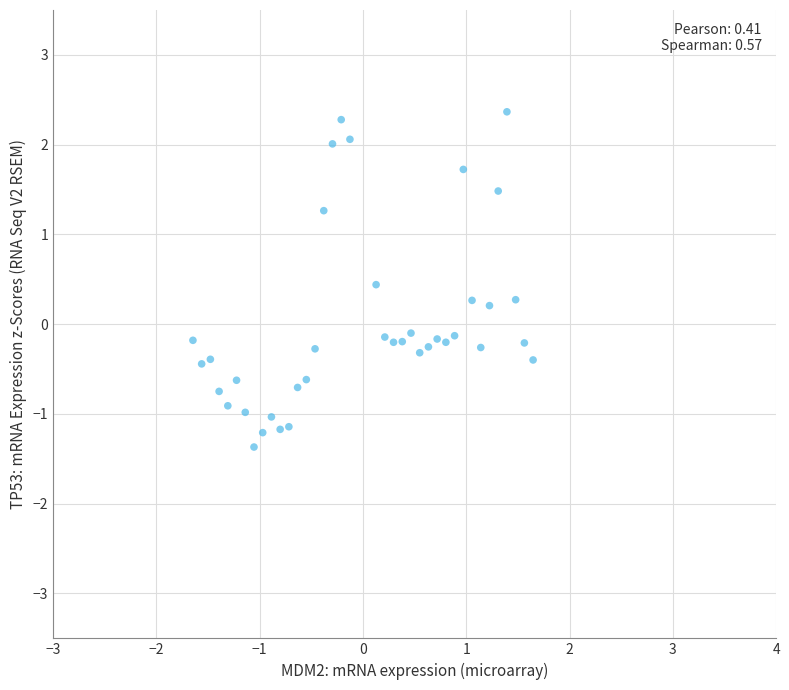

What is the range of X values (max minus min)?

3.3